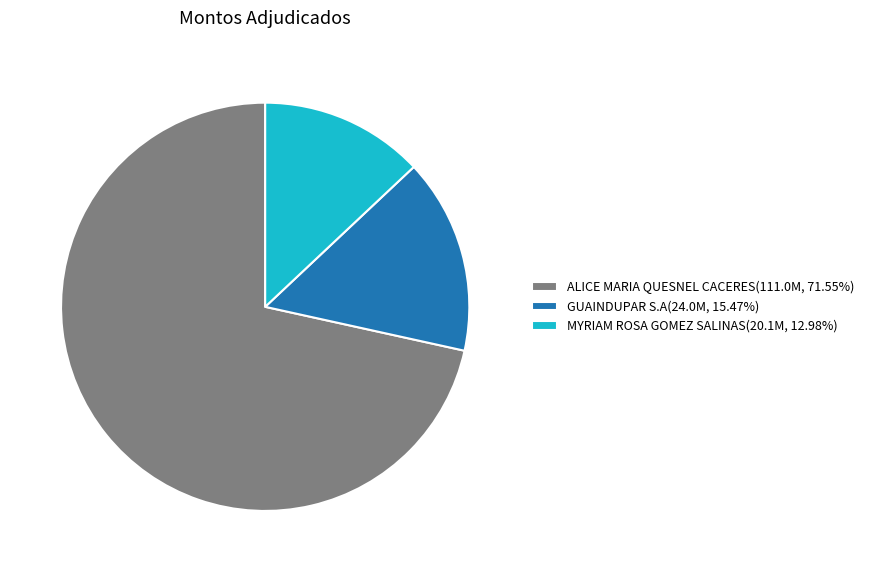

Approximately how many times larger is the value at ALICE MARIA QUESNEL CACERES compared to GUAINDUPAR S.A?

4.6